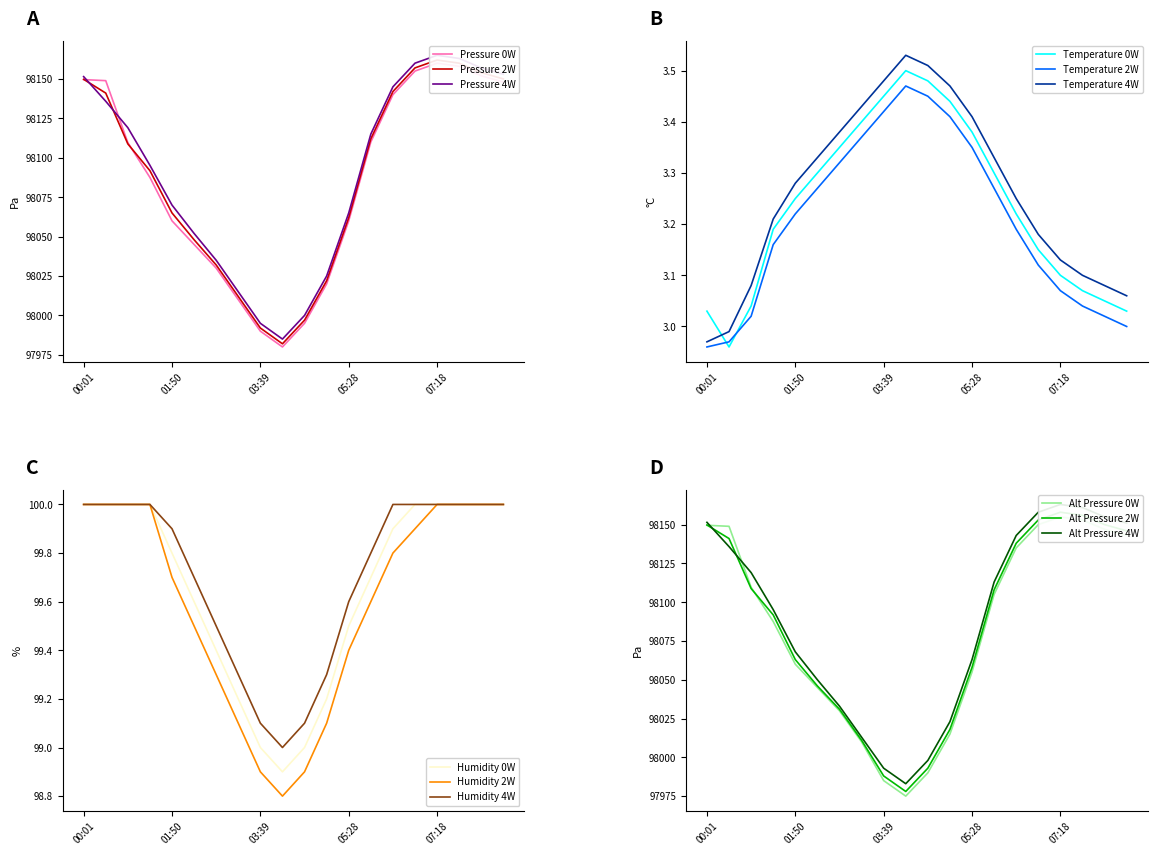

At how many categories does at least one series exceed 98142?

8